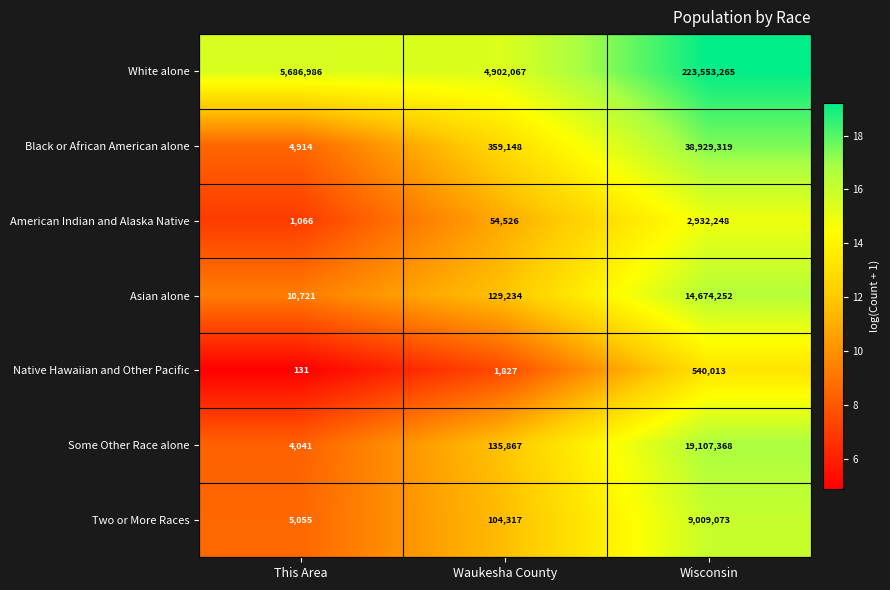

List the series in order of their peak value, lowest first.

Native Hawaiian and Other Pacific, American Indian and Alaska Native, Two or More Races, Asian alone, Some Other Race alone, Black or African American alone, White alone